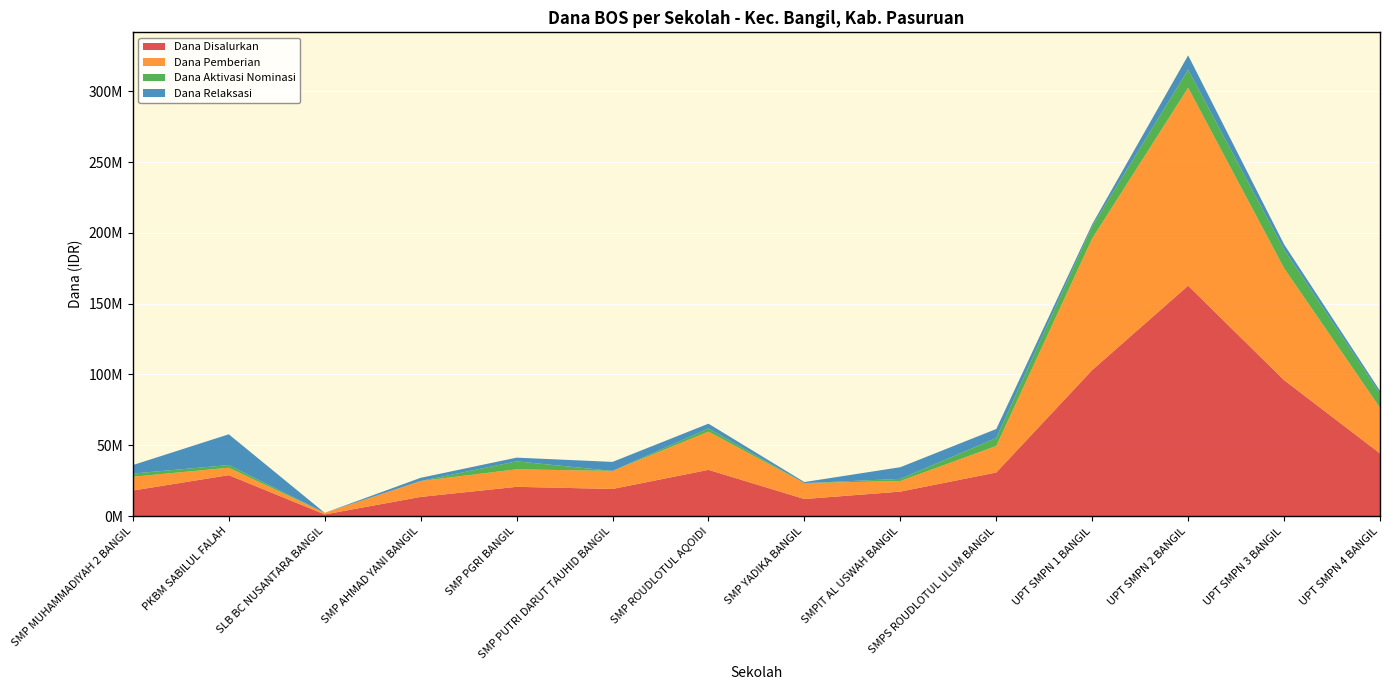

Reading left to right, extract all data points from this chart.

Dana Disalurkan: 18000000	28875000	1125000	13500000	20625000	19125000	32625000	12000000	17250000	30750000	103125000	162750000	96000000	44250000
Dana Pemberian: 9750000	5250000	1125000	11250000	12375000	12750000	27000000	11250000	7500000	18750000	93000000	139875000	79125000	32250000
Dana Aktivasi Nominasi: 2250000	1875000	0	0	5625000	0	2250000	0	1500000	5625000	8625000	12750000	13125000	10125000
Dana Relaksasi: 6000000	21750000	0	2250000	2625000	6375000	3375000	750000	8250000	6375000	1500000	10125000	3750000	1875000